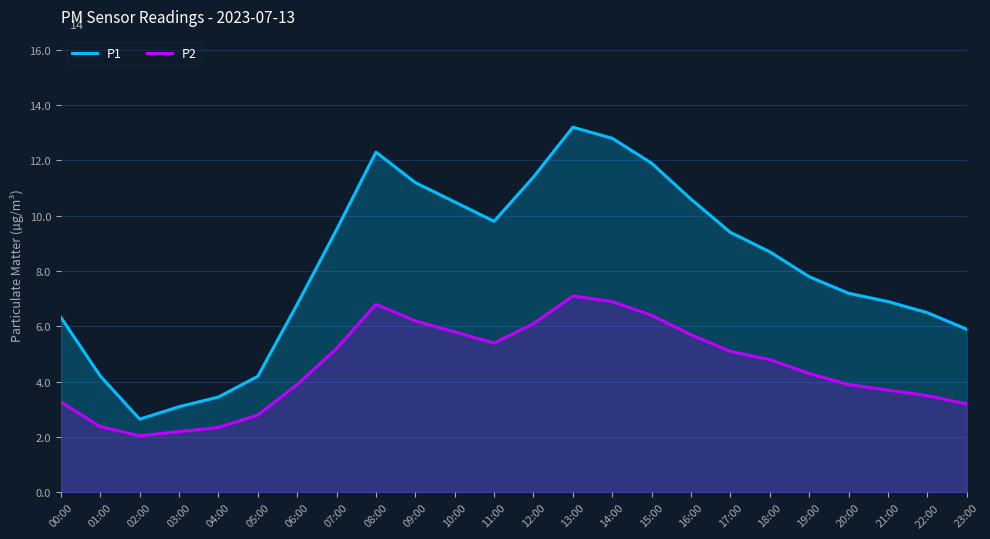

Does the chart display data point markers on the line(s)?

No